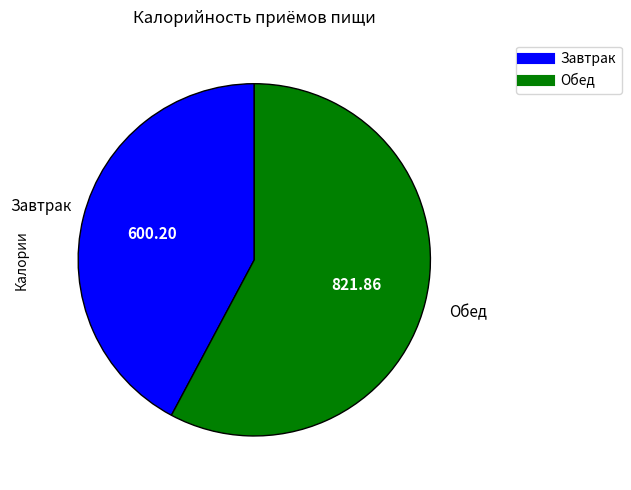

Do Завтрак and Обед together represent more than half of the pie?

Yes